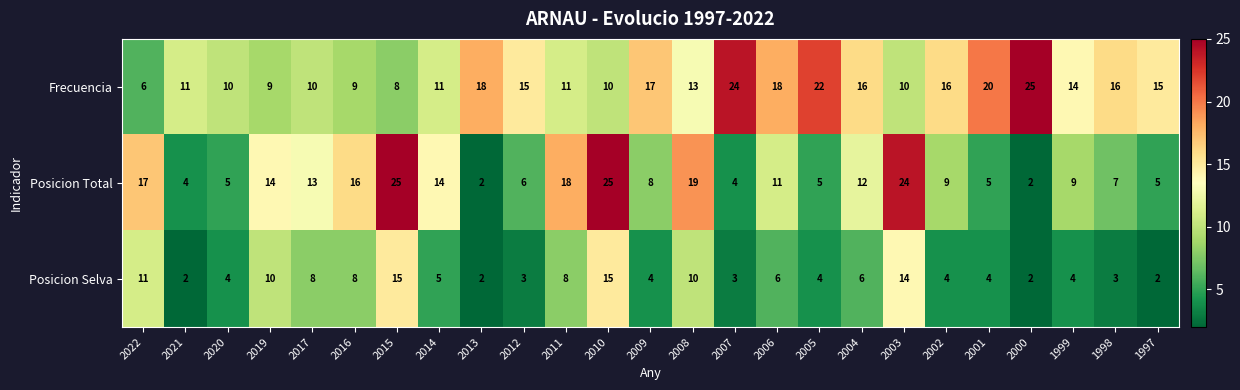

At which category is the sum across all series the highest?

2010